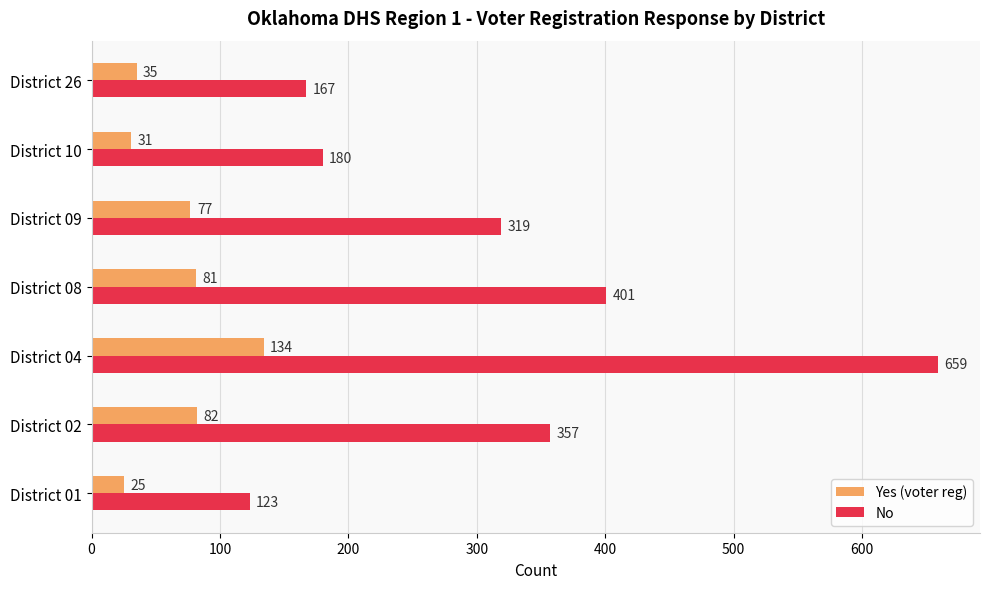

Is it true that Yes (voter reg) equals 31 at District 10?

True